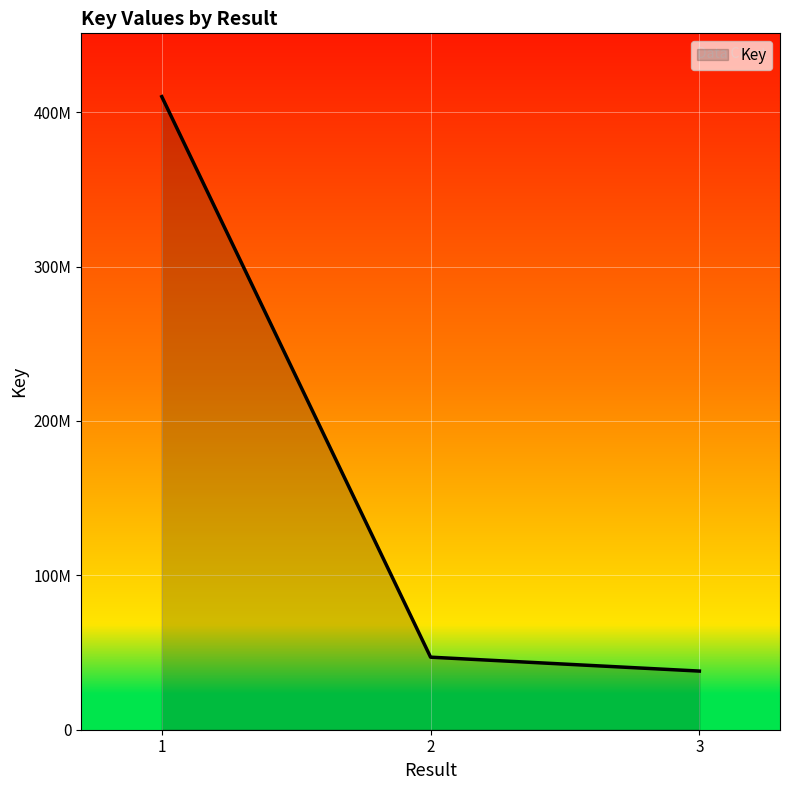

The chart shows a value of 24807274 at 3. True or false?

False